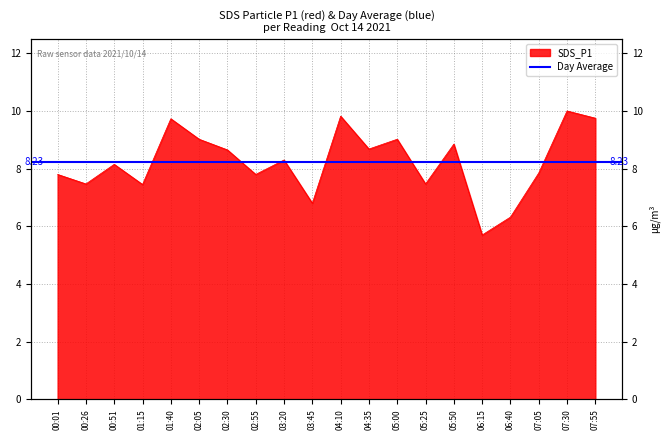

What is the sum of the values at 05:50 and 00:51?

17.0